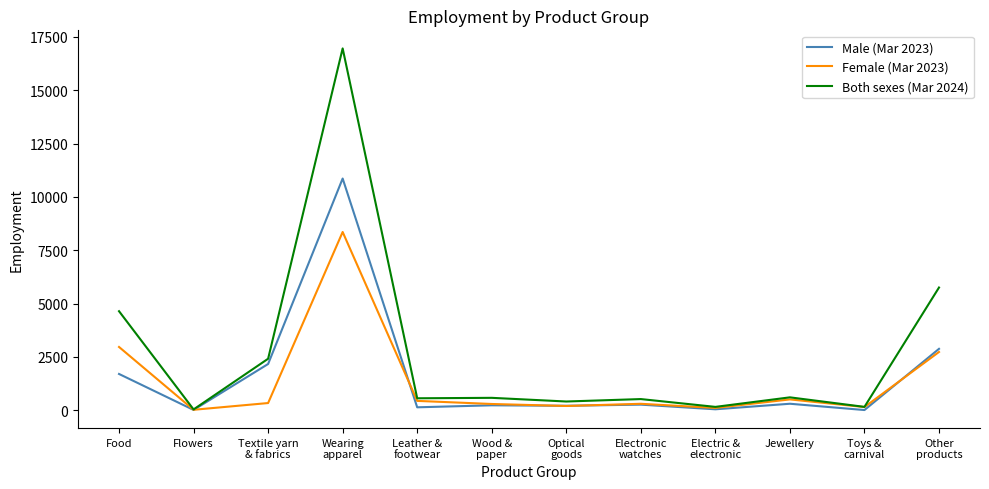

In Both sexes (Mar 2024), how many points are higher than both neighbors (excluding endpoints)?

4